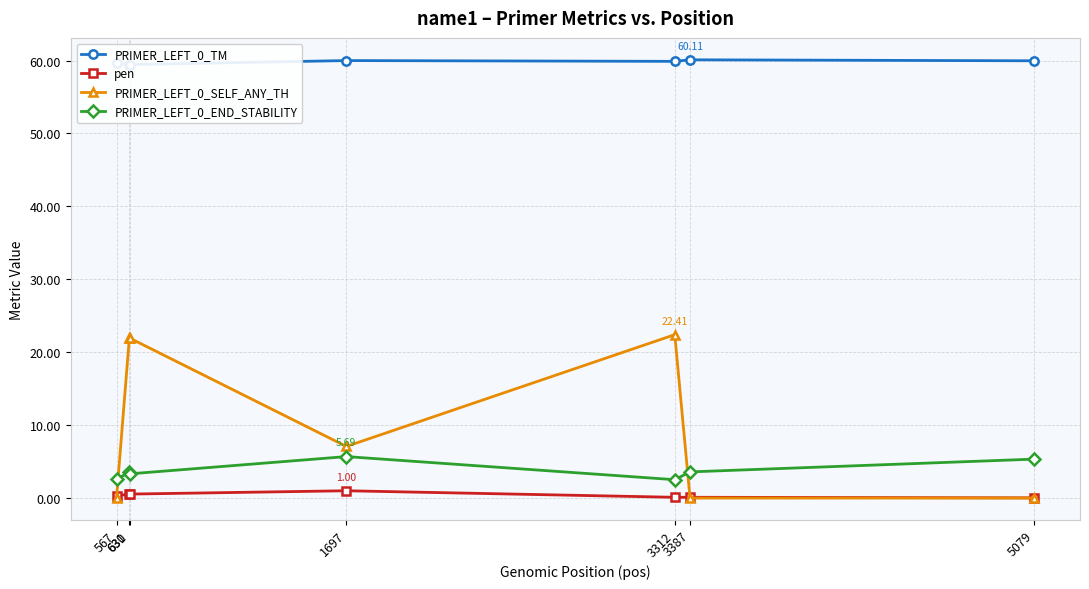

What is the value of the PRIMER_LEFT_0_SELF_ANY_TH point at the 5th from the left?

22.4